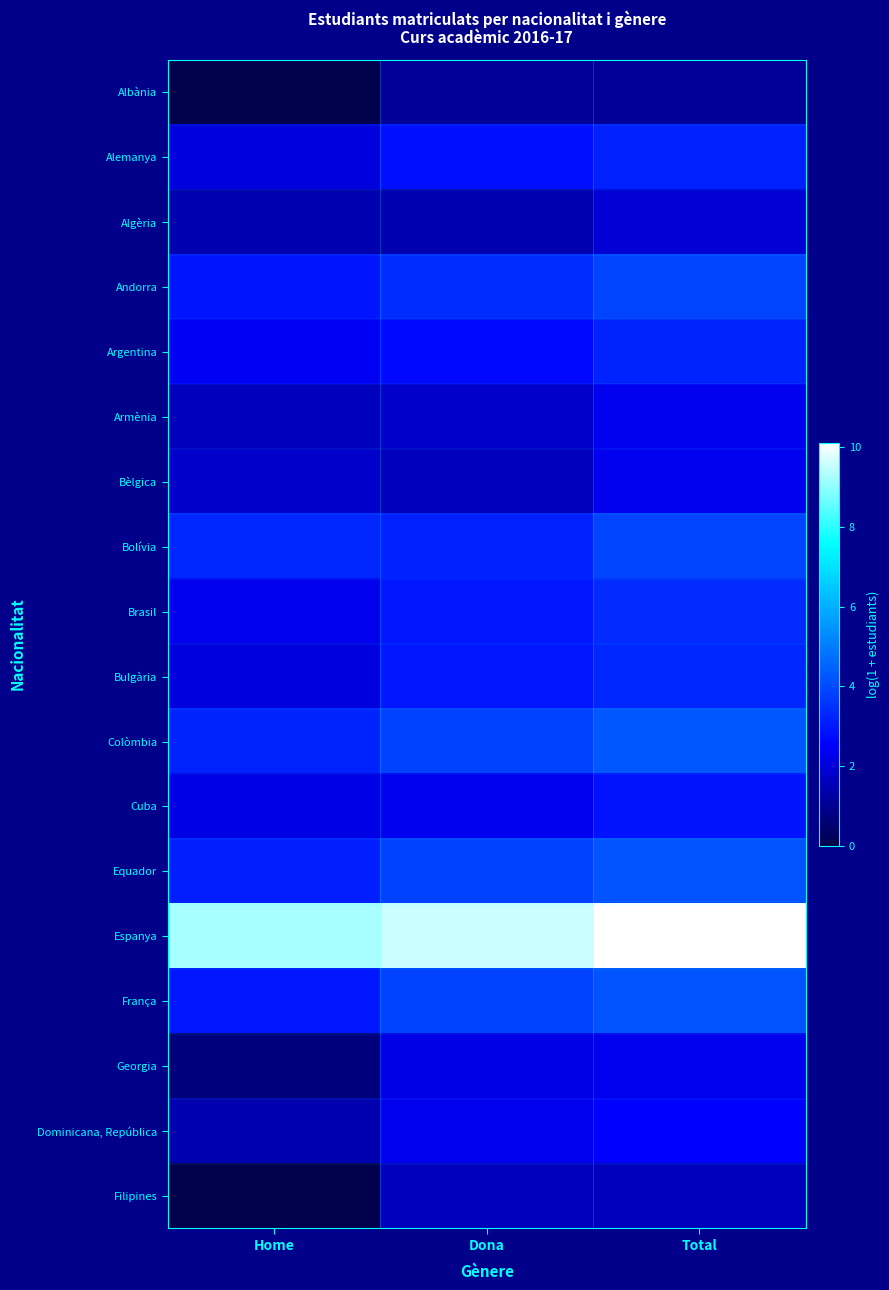

Reading right to left, what are all the values shown in this chart?

Albània: Total=1.1	Dona=1.1	Home=0.0
Alemanya: Total=3.2	Dona=2.8	Home=2.1
Algèria: Total=1.9	Dona=1.4	Home=1.4
Andorra: Total=3.9	Dona=3.4	Home=2.9
Argentina: Total=3.2	Dona=2.7	Home=2.4
Armènia: Total=2.3	Dona=1.8	Home=1.6
Bèlgica: Total=2.3	Dona=1.6	Home=1.8
Bolívia: Total=3.9	Dona=3.2	Home=3.3
Brasil: Total=3.4	Dona=3.0	Home=2.3
Bulgària: Total=3.3	Dona=3.0	Home=2.1
Colòmbia: Total=4.2	Dona=3.8	Home=3.2
Cuba: Total=2.9	Dona=2.3	Home=2.2
Equador: Total=4.2	Dona=3.8	Home=3.1
Espanya: Total=10.1	Dona=9.6	Home=9.2
França: Total=4.2	Dona=3.9	Home=3.0
Georgia: Total=2.3	Dona=2.2	Home=0.7
Dominicana, República: Total=2.6	Dona=2.3	Home=1.4
Filipines: Total=1.6	Dona=1.6	Home=0.0